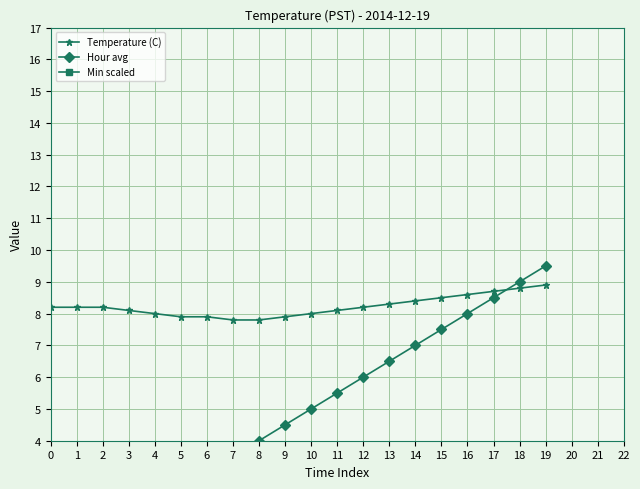

At which category is the sum across all series the highest?

19